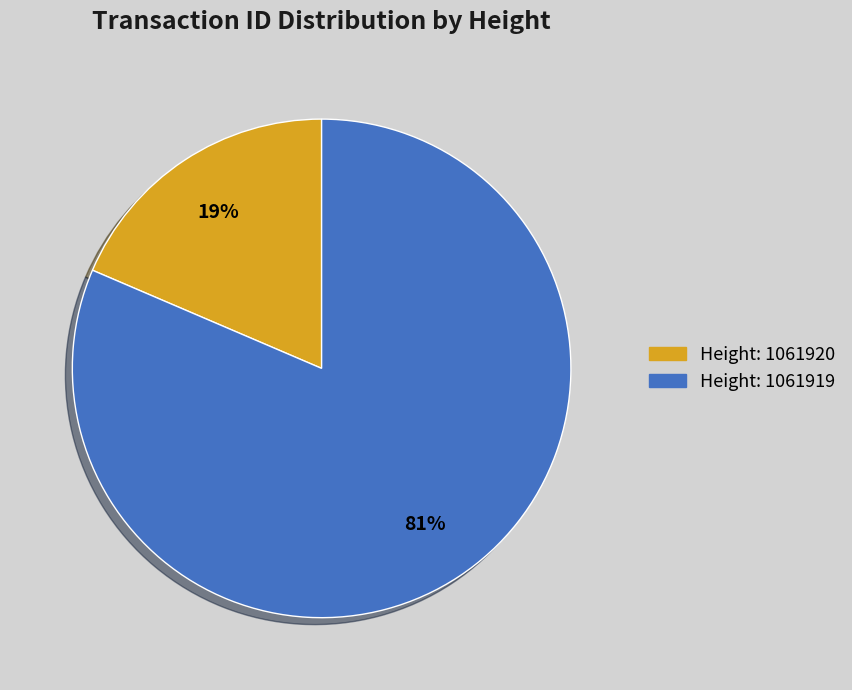

To the nearest percent, what is the average slice percentage?

50%